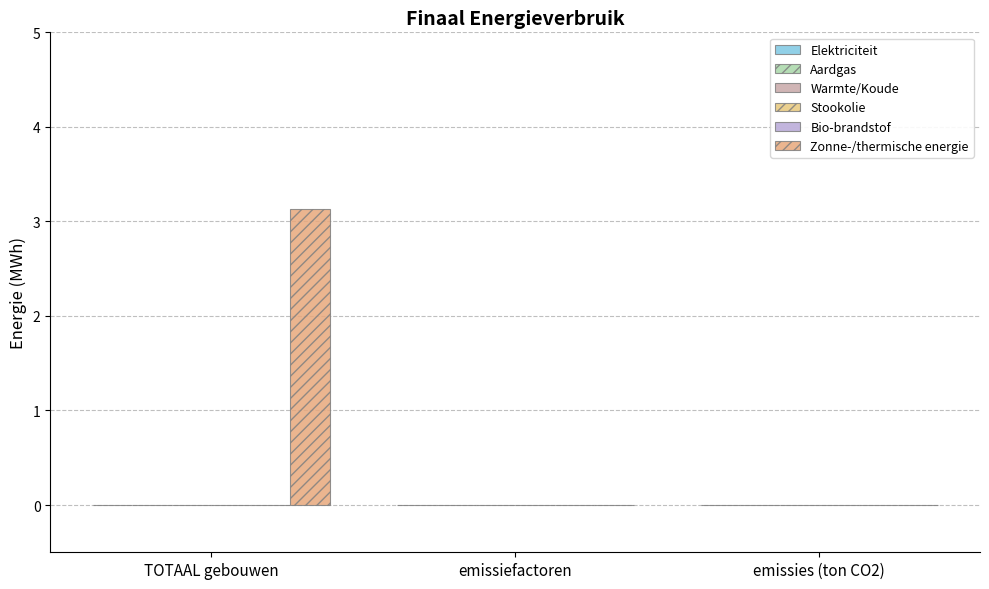

How many categories are shown in the chart?

3